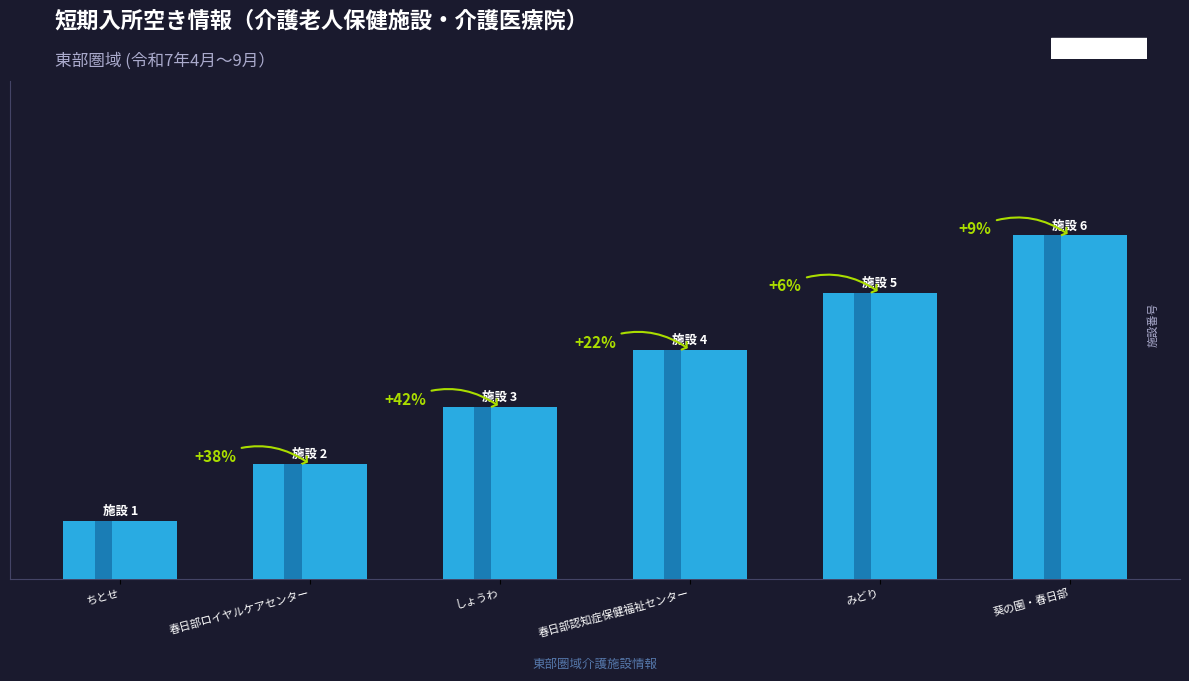

How many values are below 6?

3